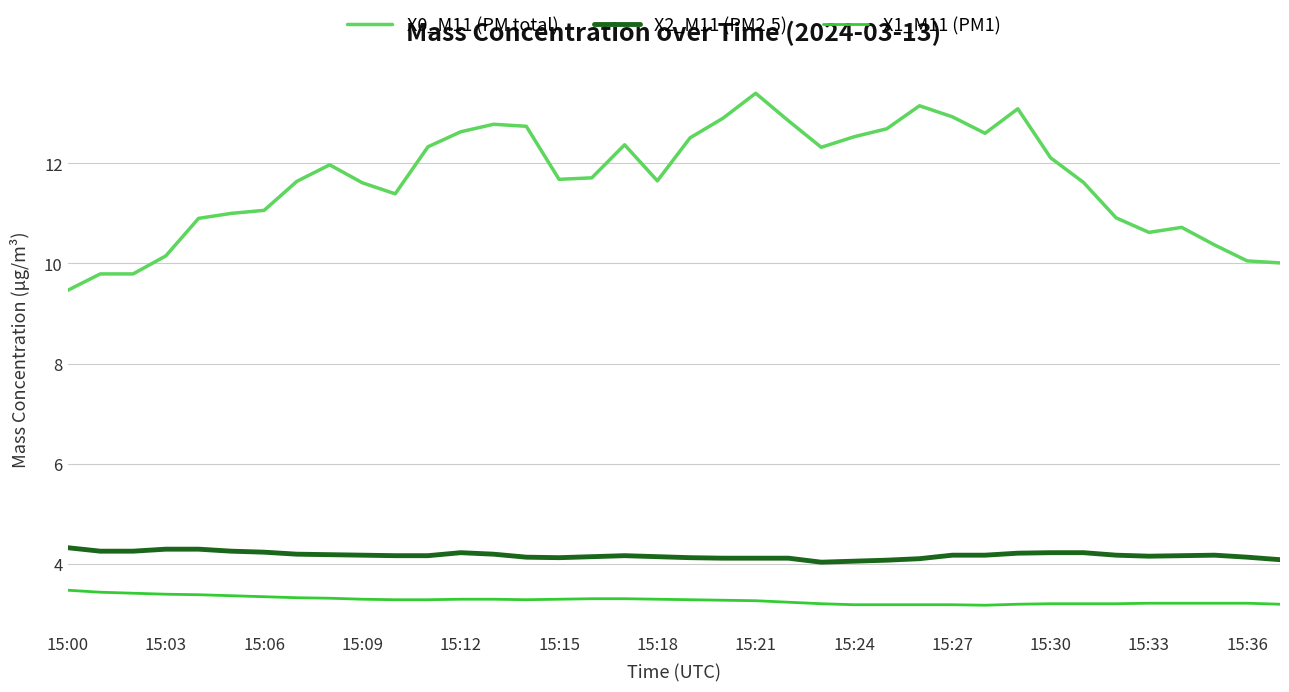

True or false: X2_M11 (PM2.5) and X0_M11 (PM total) cross at least once.

False